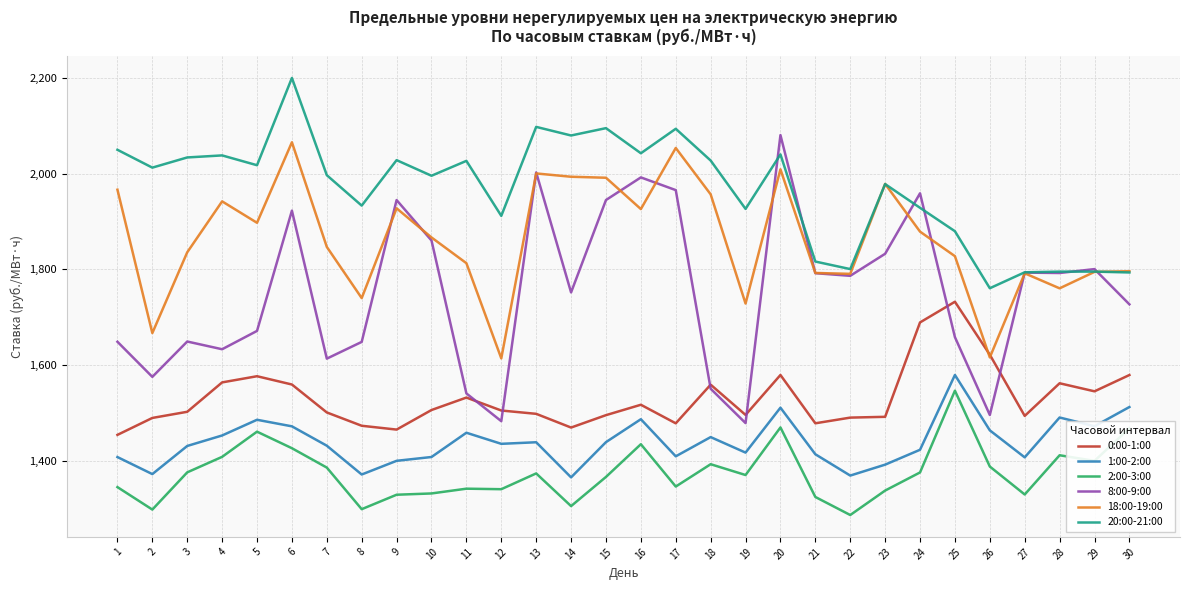

Is it true that 18:00-19:00 equals 1991.3 at 15?

True